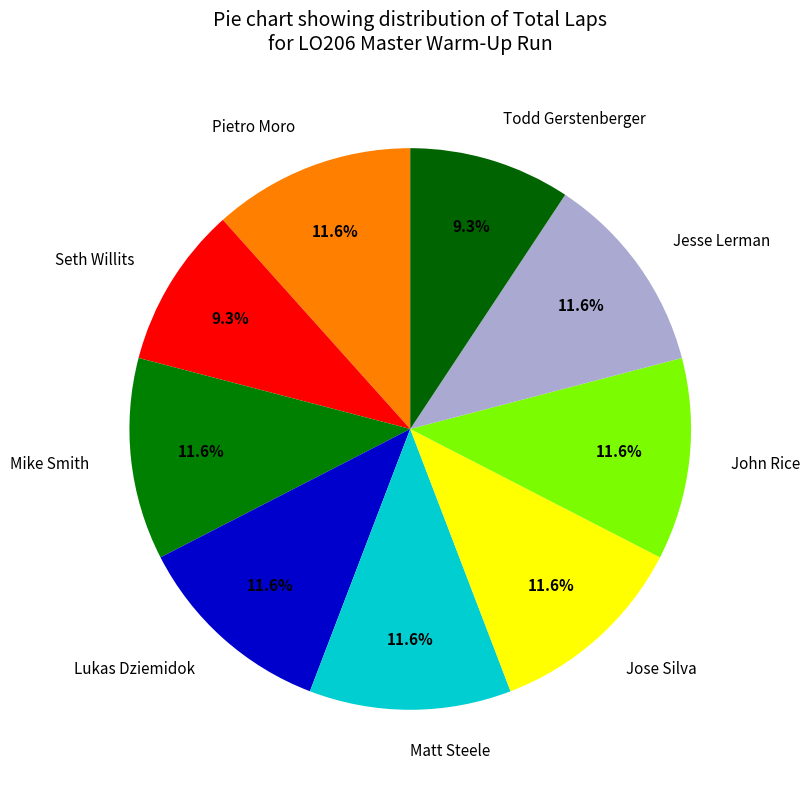

What percentage do Jesse Lerman and Todd Gerstenberger together represent?

20.9%